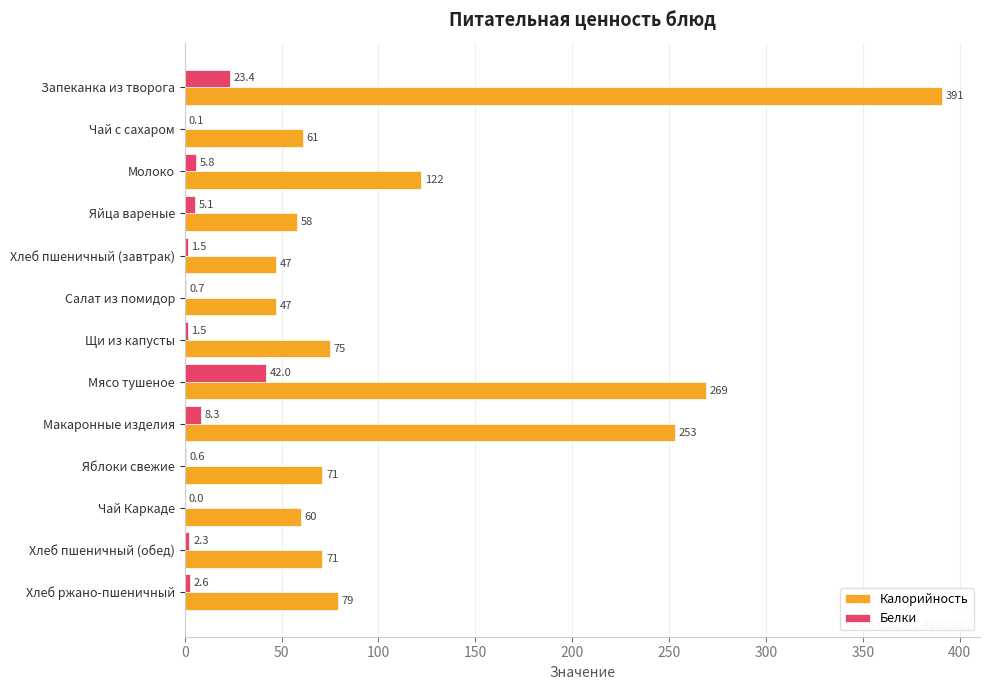

Which category has the highest value in the Белки series?

Мясо тушеное